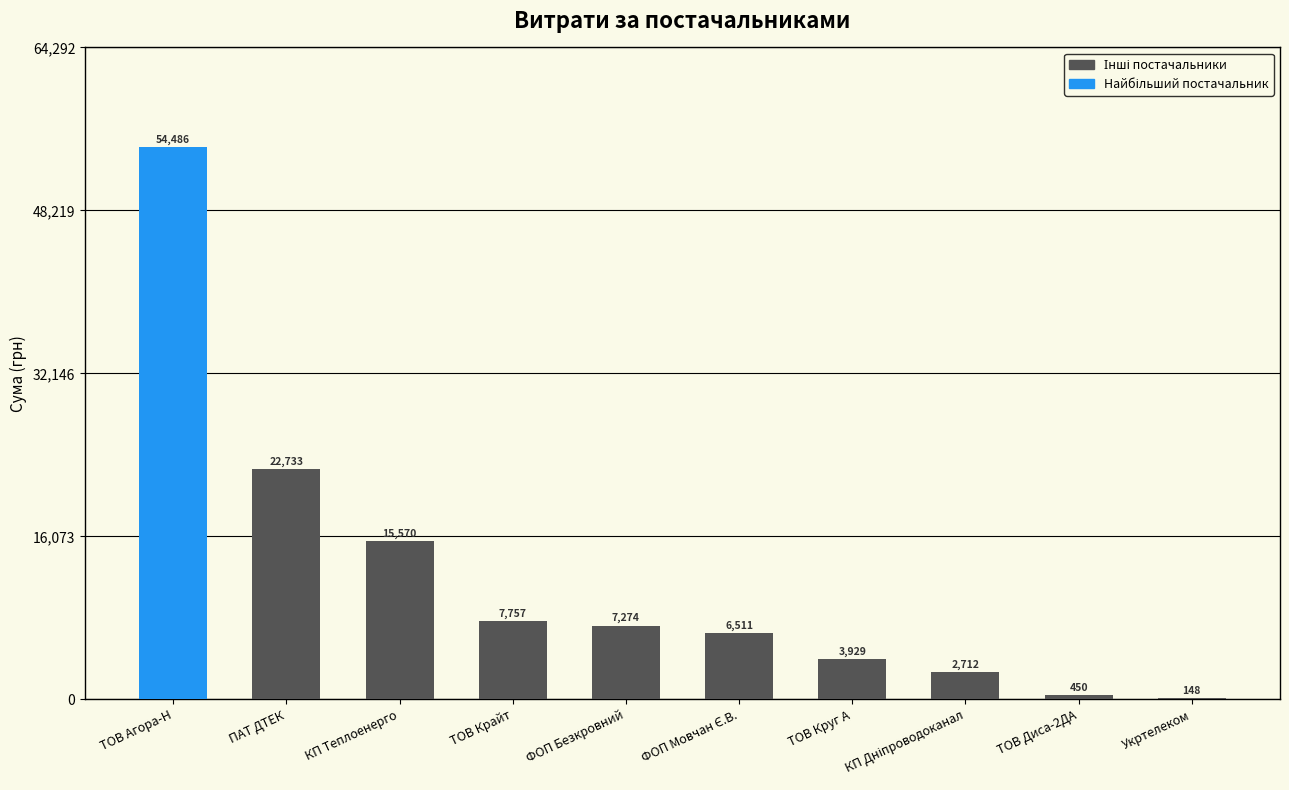

Are the bars horizontal?

No